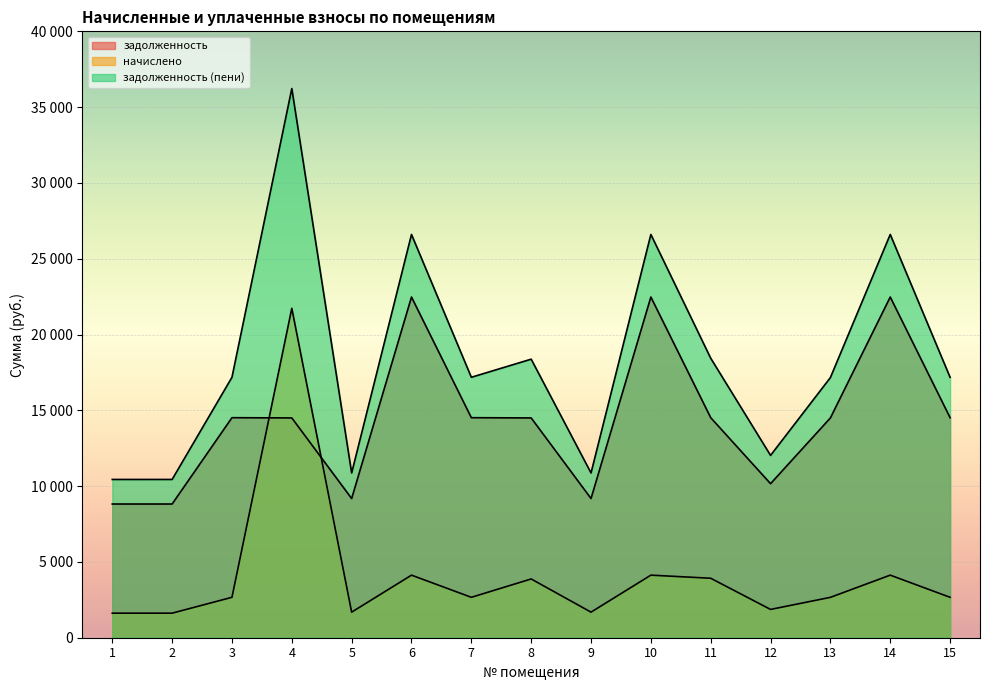

At which label does начислено first exceed 2665?

3